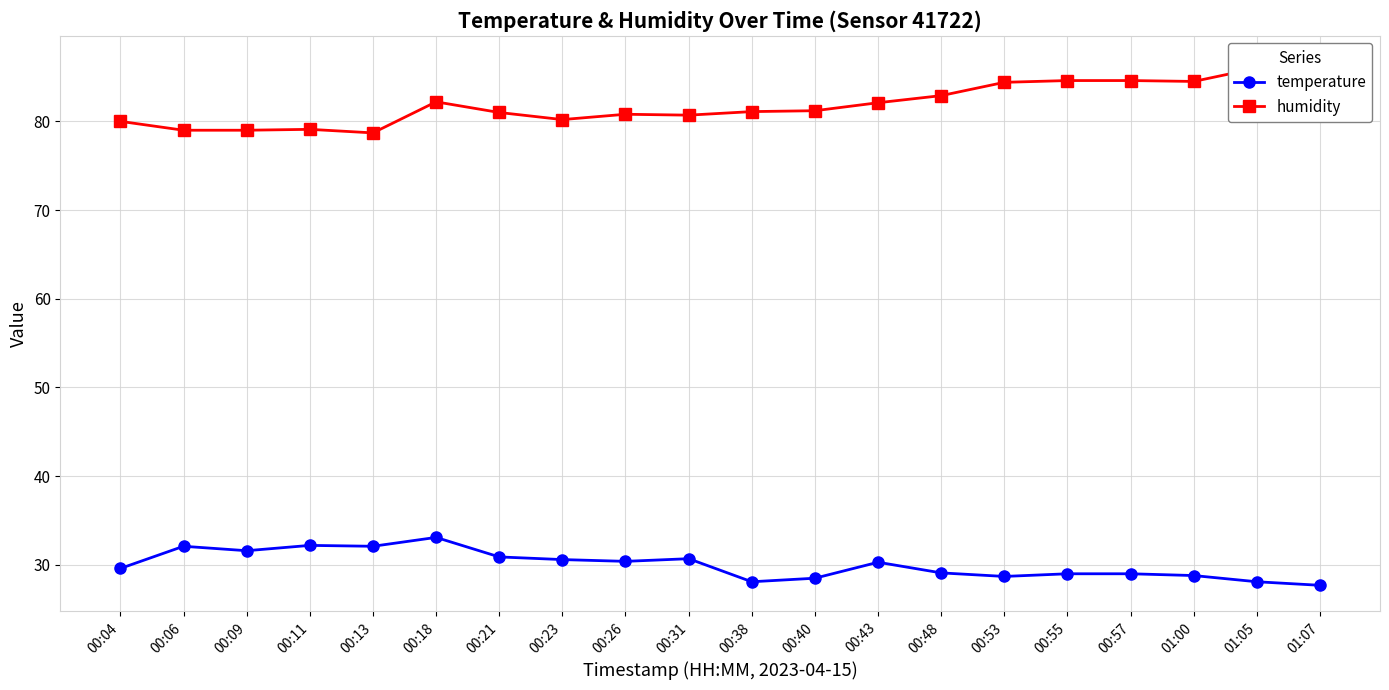

What position from the right is 01:00?

3